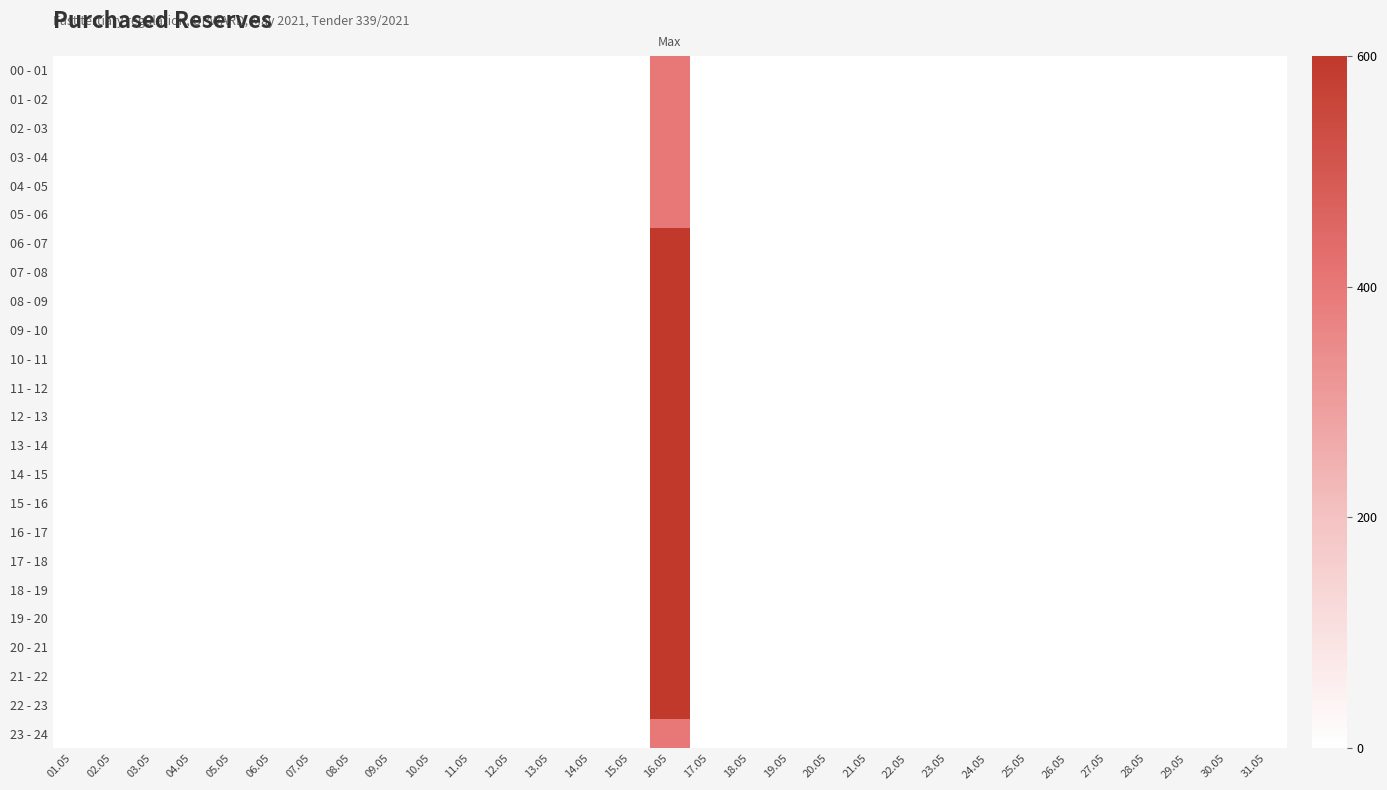

Rank the series at 29.05 from highest to lowest value.

00 - 01, 01 - 02, 02 - 03, 03 - 04, 04 - 05, 05 - 06, 06 - 07, 07 - 08, 08 - 09, 09 - 10, 10 - 11, 11 - 12, 12 - 13, 13 - 14, 14 - 15, 15 - 16, 16 - 17, 17 - 18, 18 - 19, 19 - 20, 20 - 21, 21 - 22, 22 - 23, 23 - 24